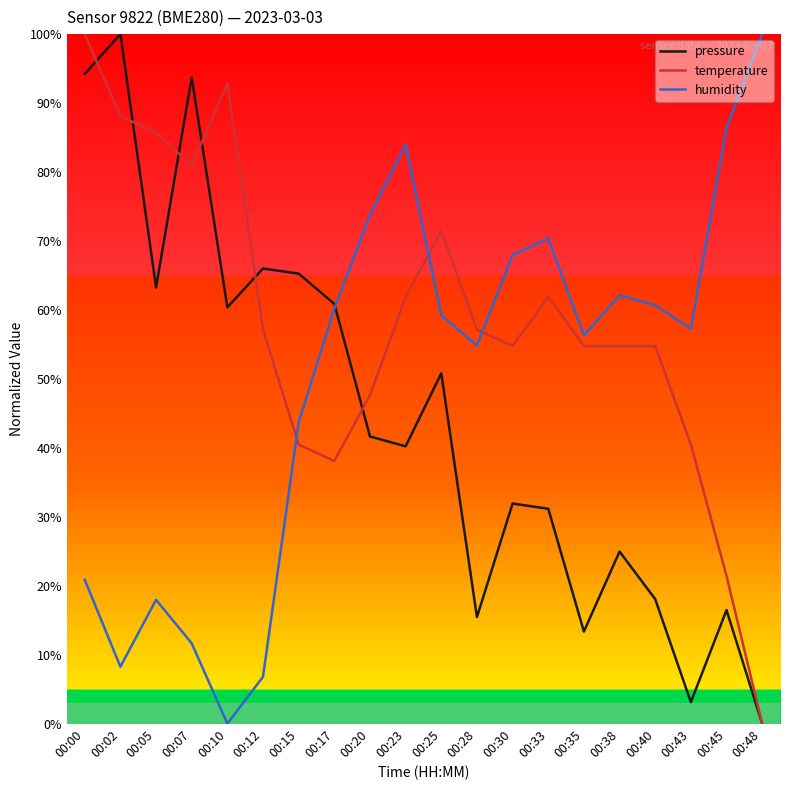

Is the value of pressure at 00:00 greater than the value of temperature at 00:45?

Yes